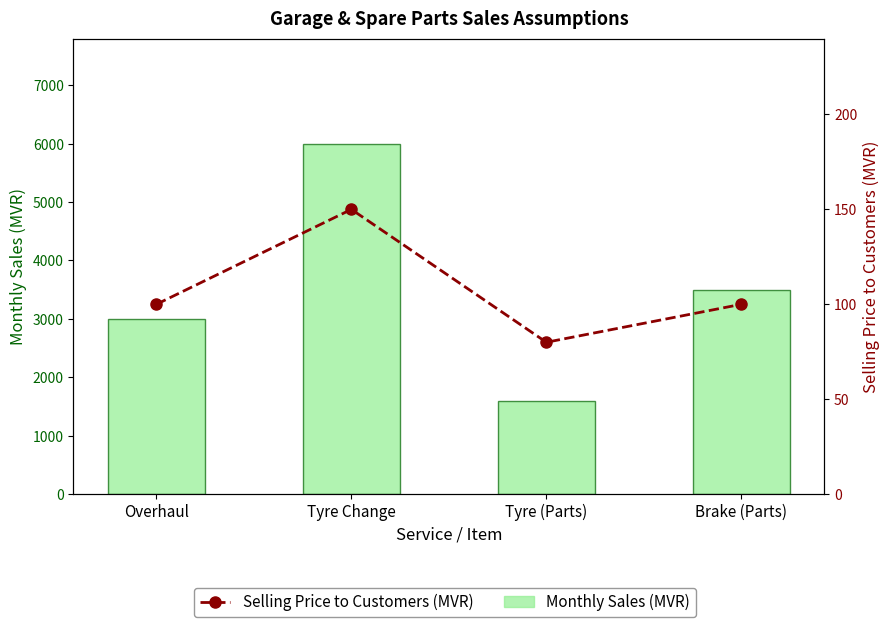

At Tyre Change, list the series in order from smallest to largest.

Selling Price to Customers (MVR), Monthly Sales (MVR)